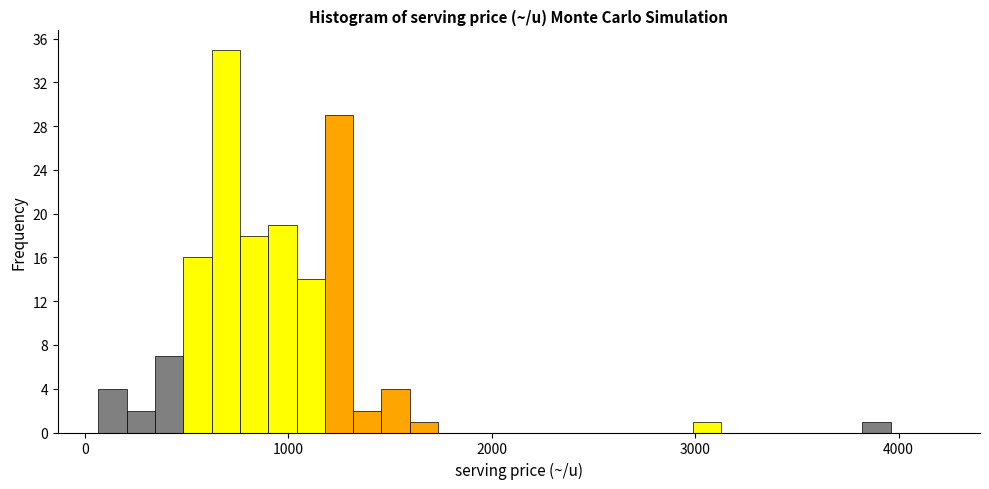

Read against the x-axis, roughly where is the centre of the tallest bar?

700